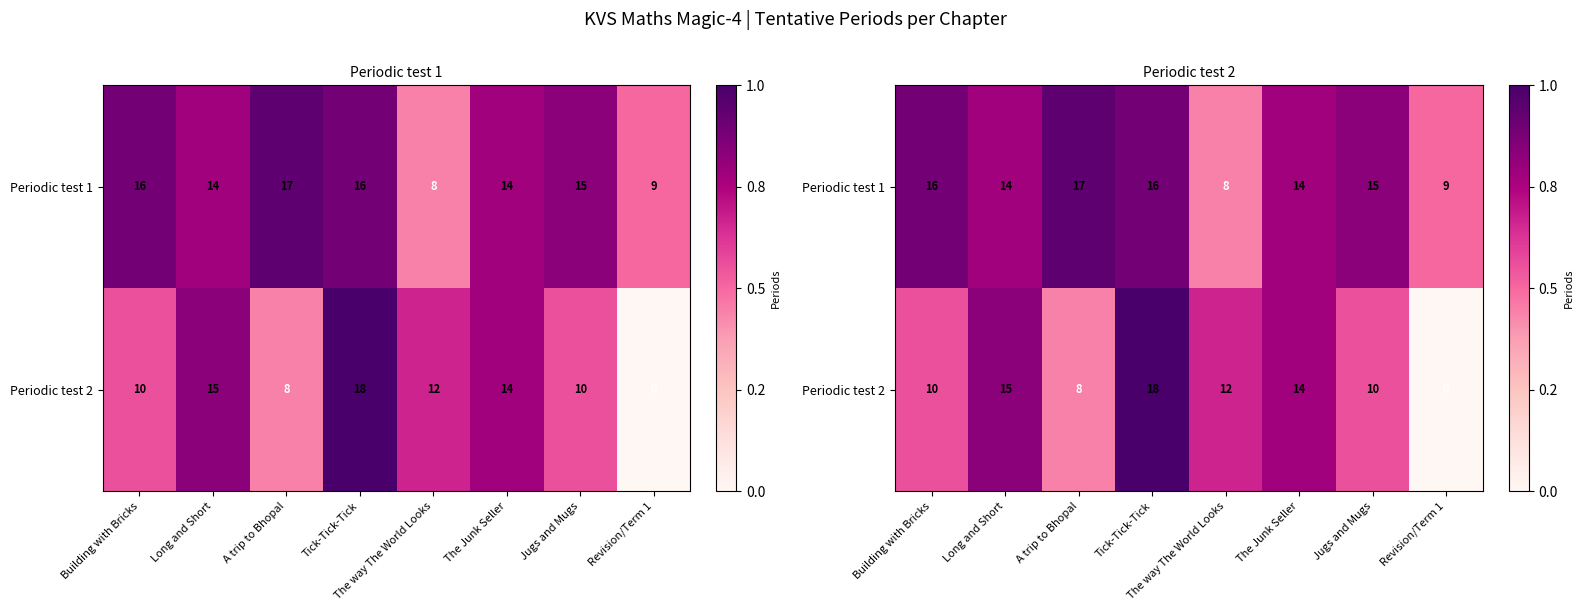

What is the difference between the highest and lowest values at Revision/Term 1?

9